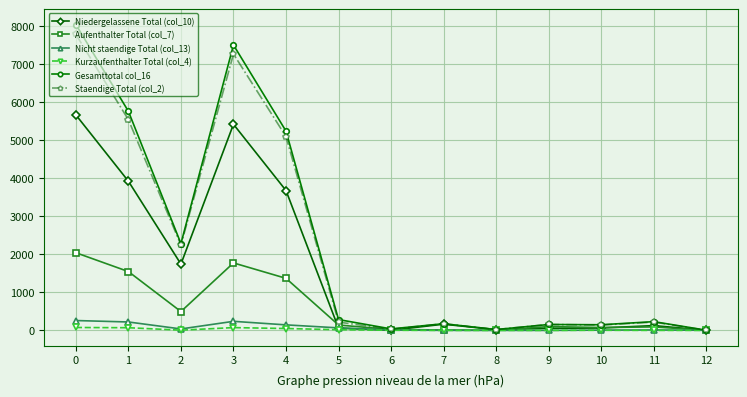

What is the difference between the maximum and minimum values in the Aufenthalter Total (col_7) series?

2041